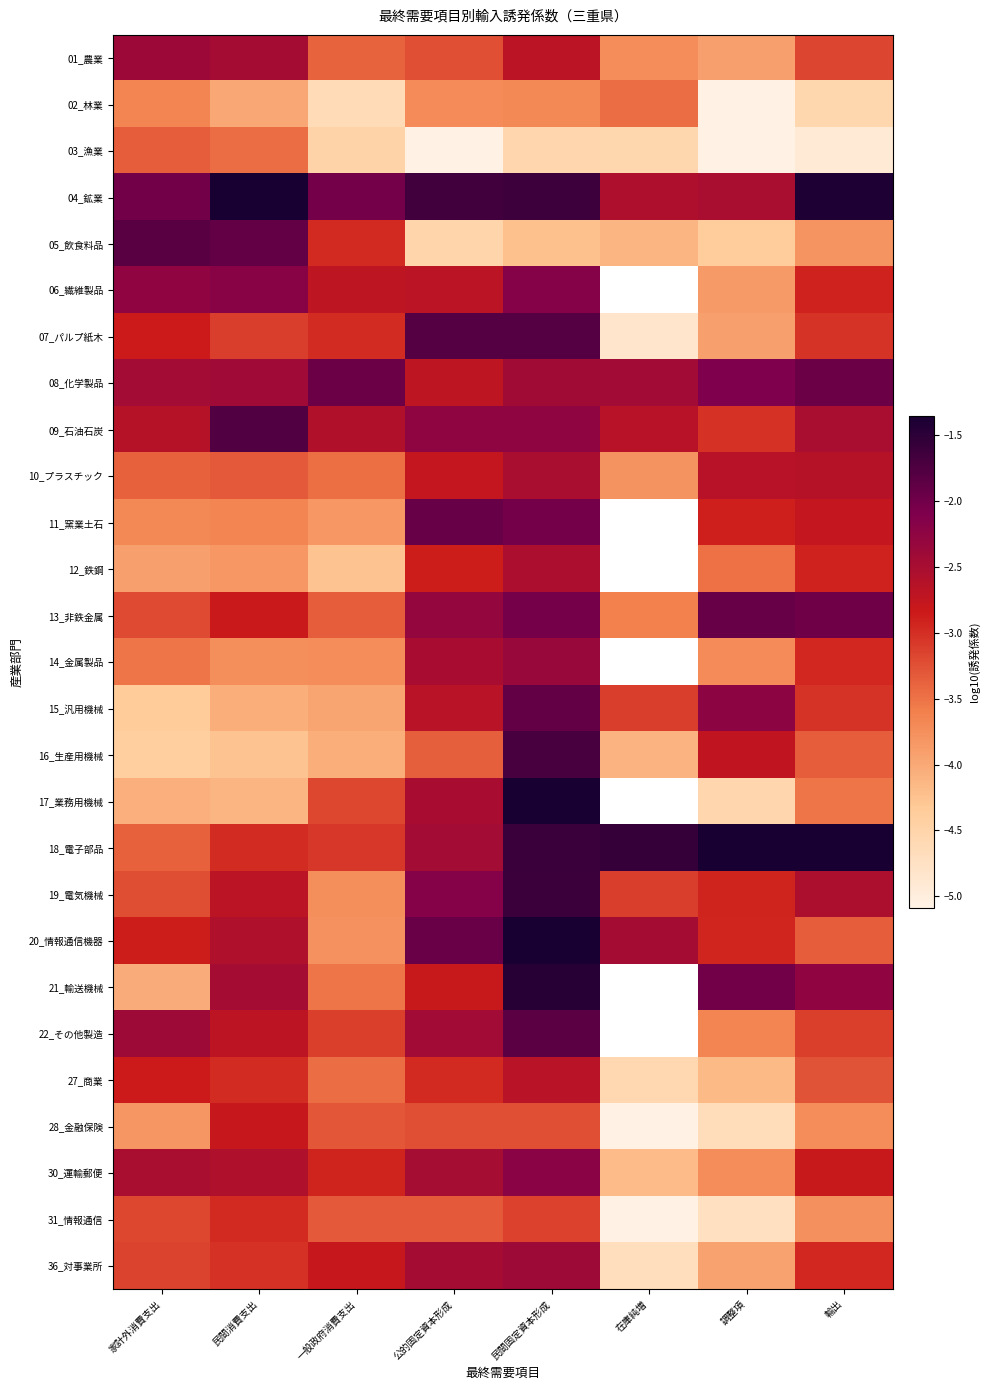

What is the total value across all series at 家計外消費支出?

-85.4